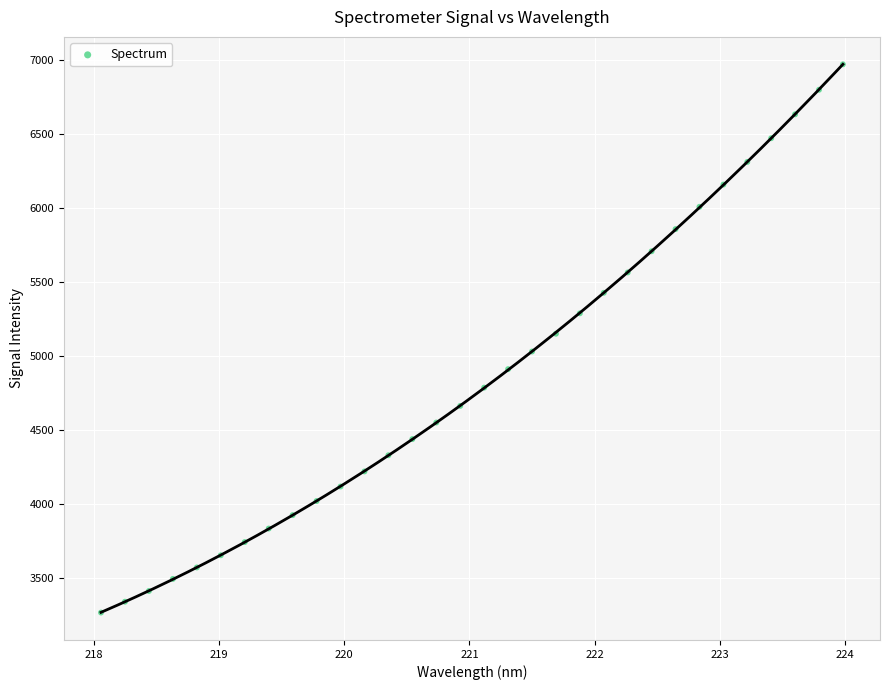

What is the range of X values (max minus min)?

5.9